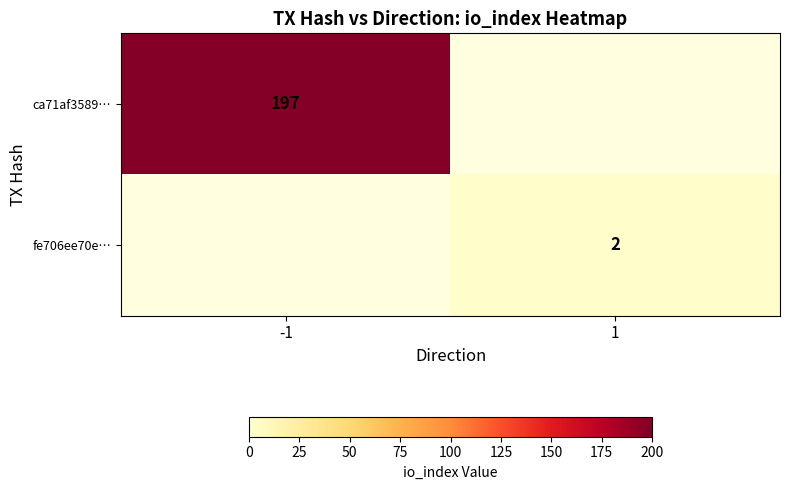

The ca71af3589… series shows 197 at -1. True or false?

True